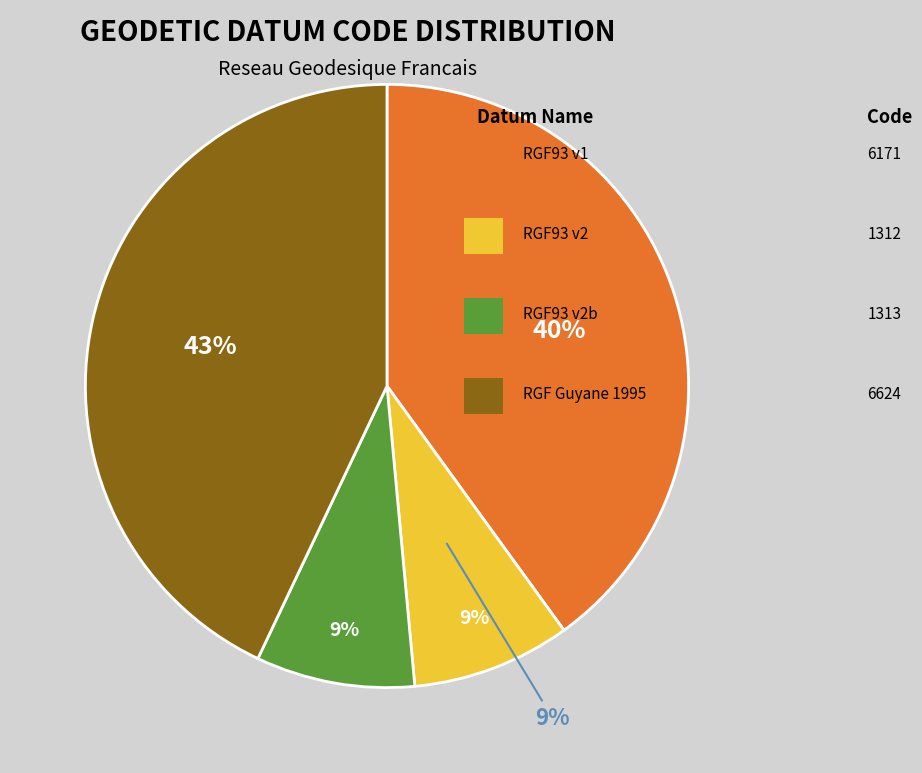

Is there any slice that represents more than half of the pie?

No